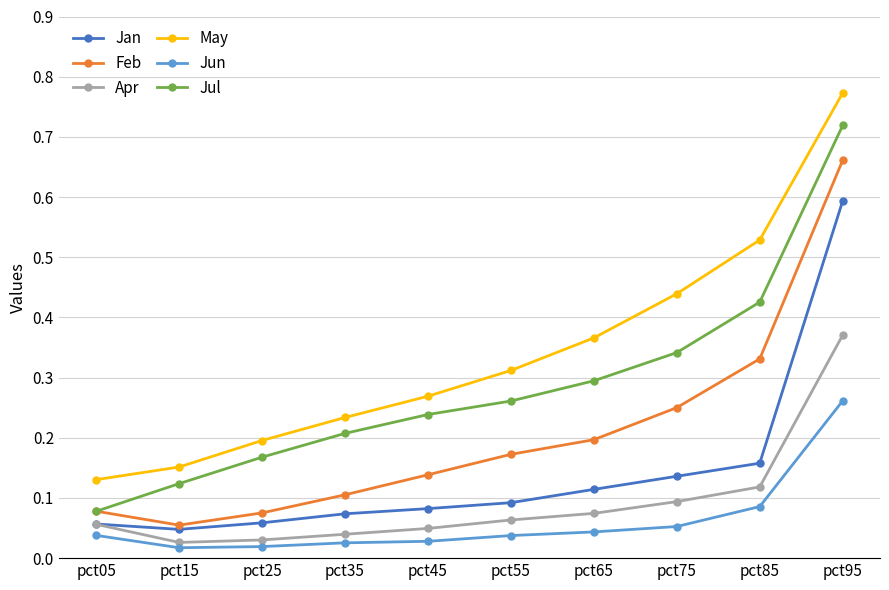

At which label does Jun reach its peak?

pct95